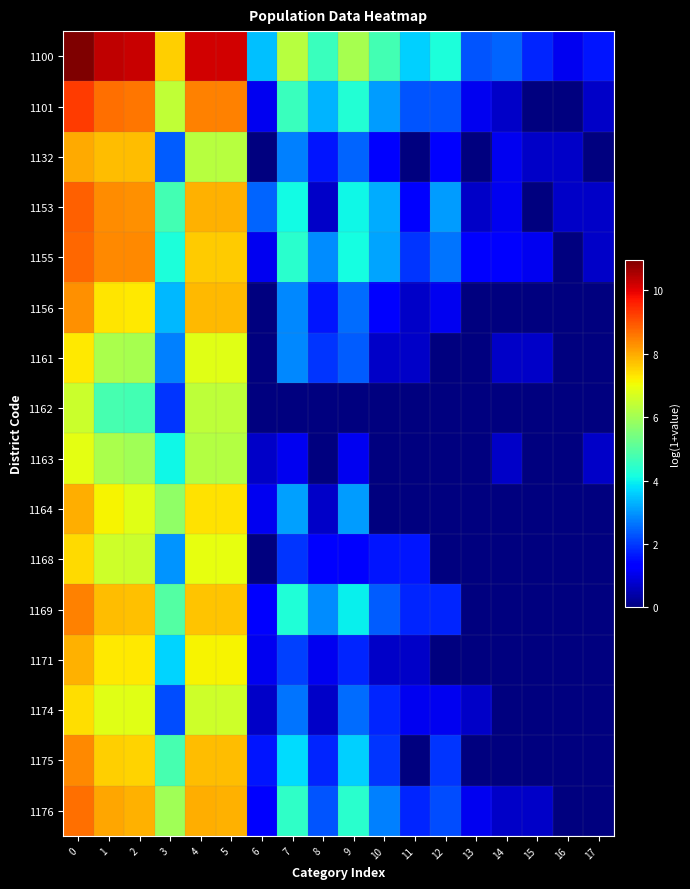

How many series are shown in this chart?

16